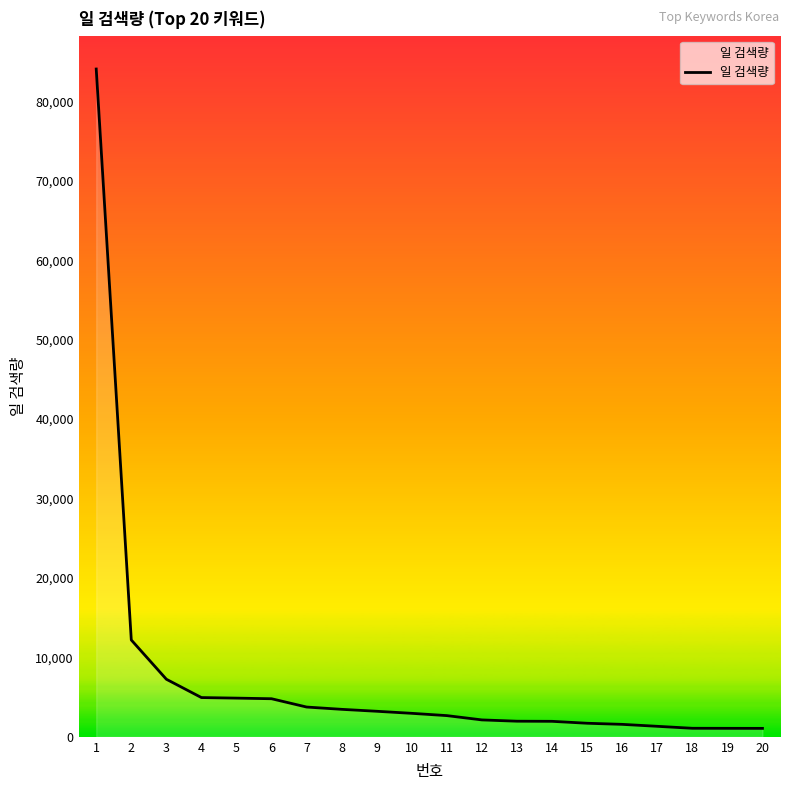

The value at 9 is 3214. True or false?

True